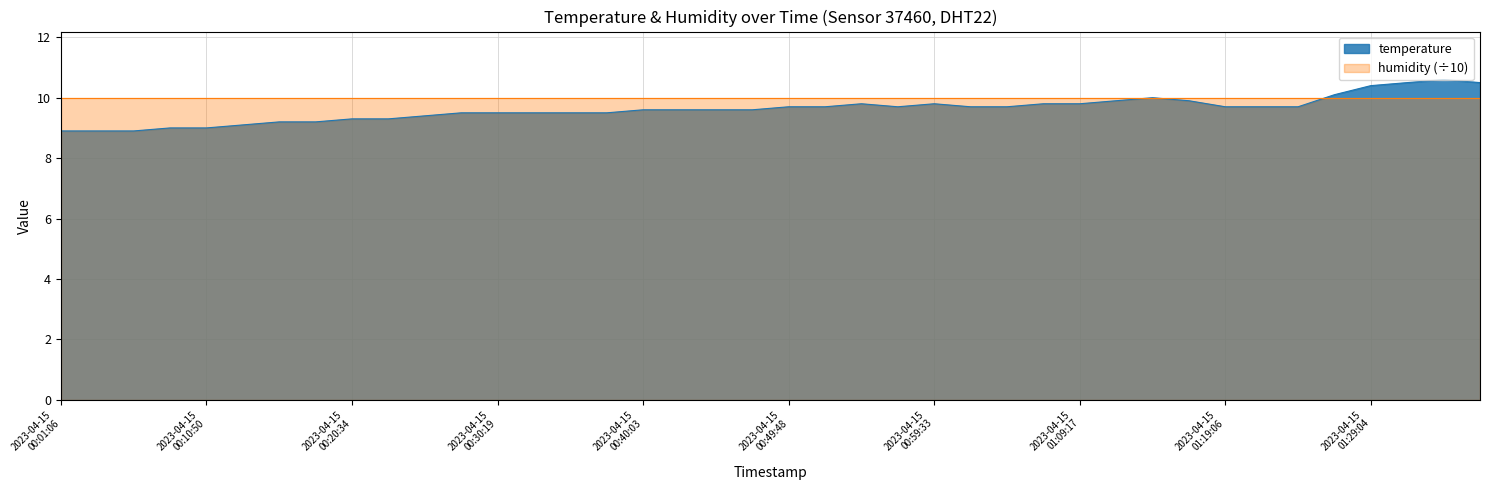

The value at 2023-04-15T00:23:01 is 3.0. True or false?

False